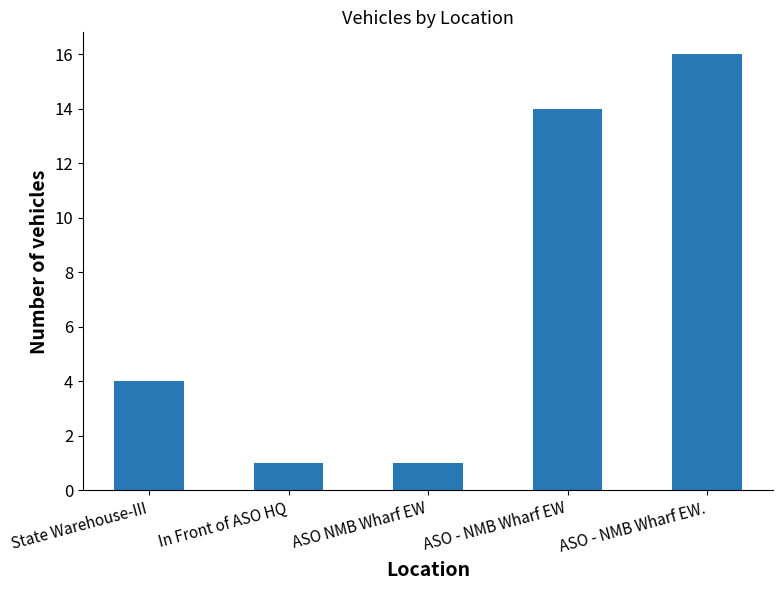

What is the ratio of the value at In Front of ASO HQ to the value at ASO - NMB Wharf EW?

0.1